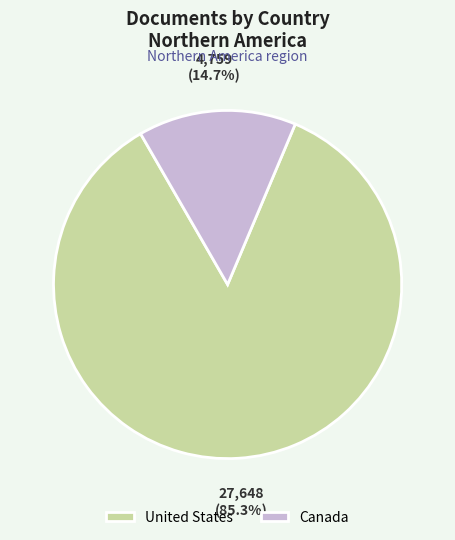

To the nearest percent, what percentage of the pie is United States?

85%